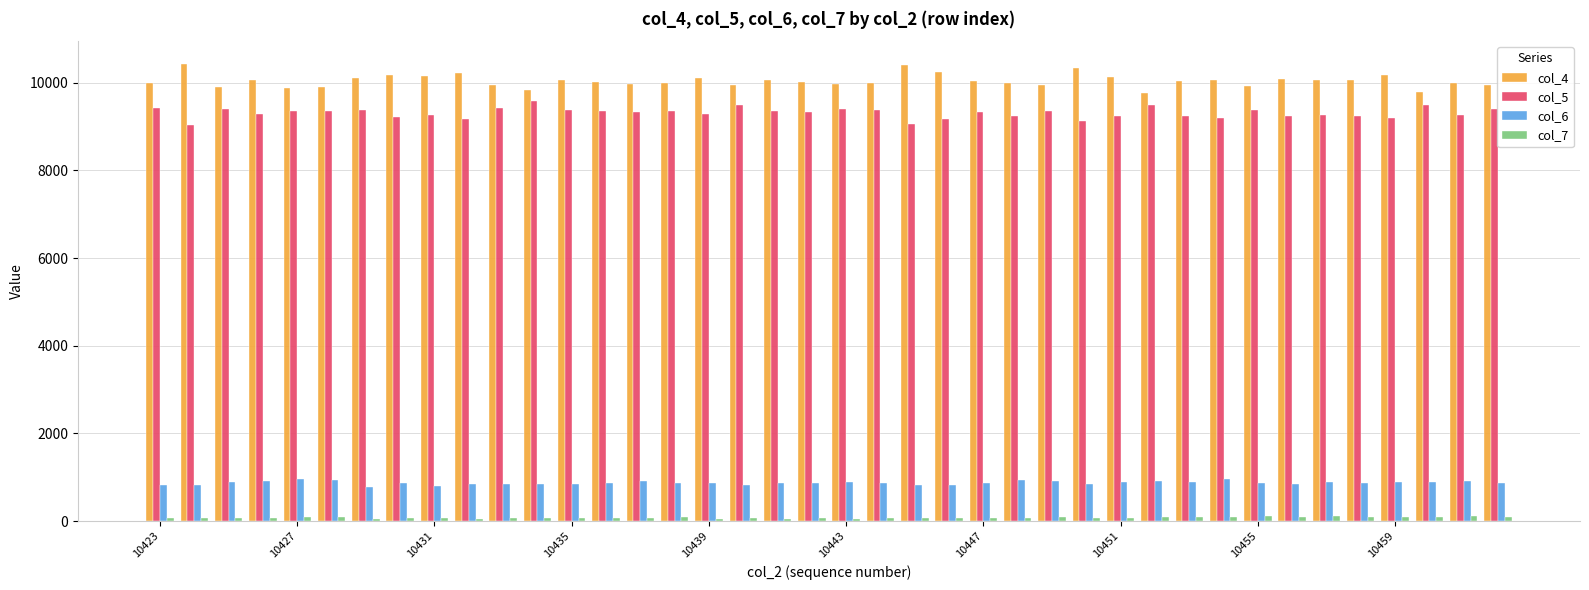

How many distinct data groups are displayed?

4